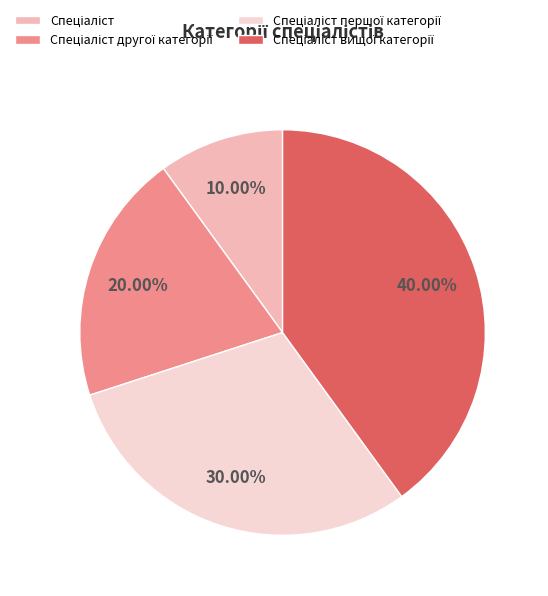

Does any single category account for the majority?

No